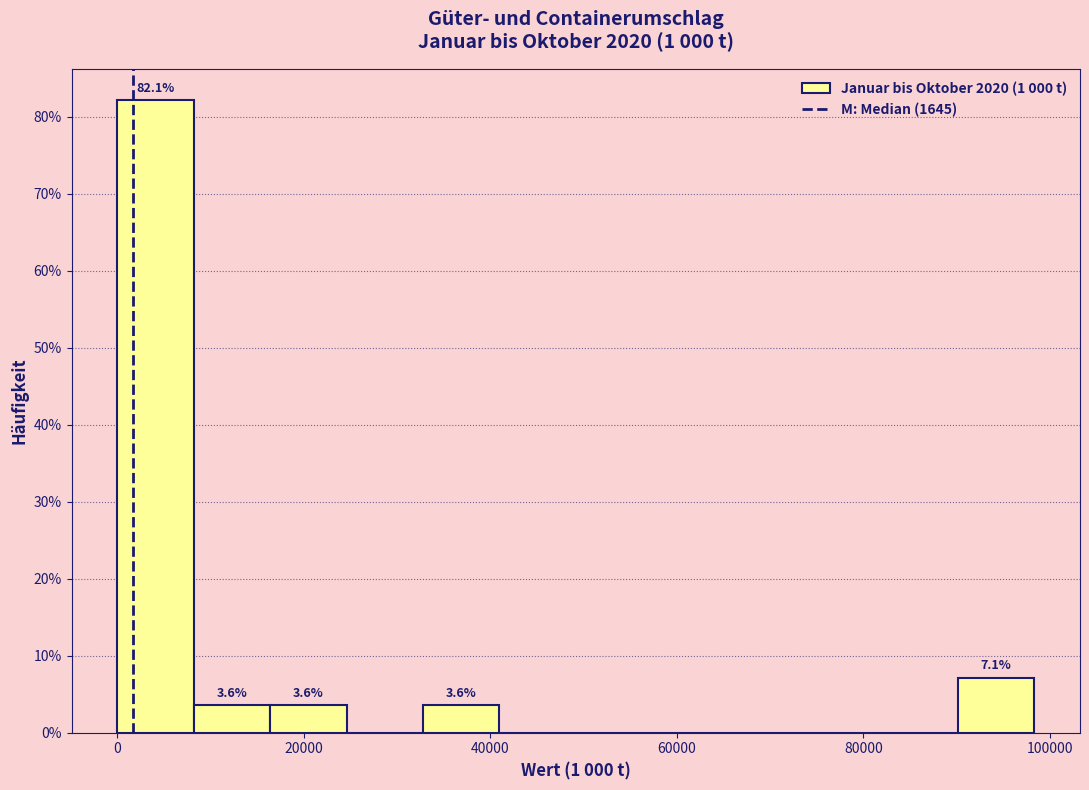

Over which range of the x-axis is the bar tallest?

0 to 8000